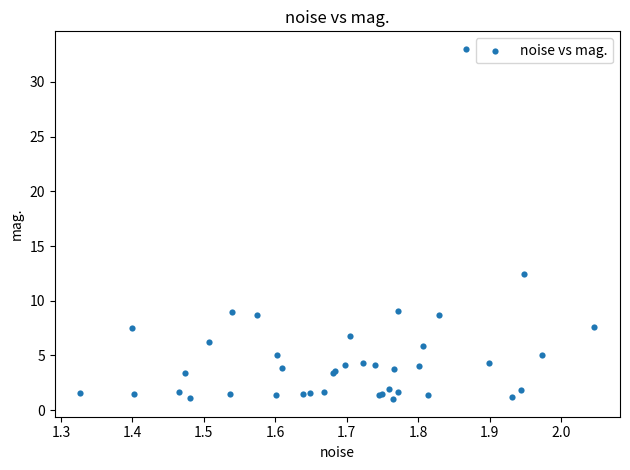

What Y value in the scatter plot is closest to 17?

12.4